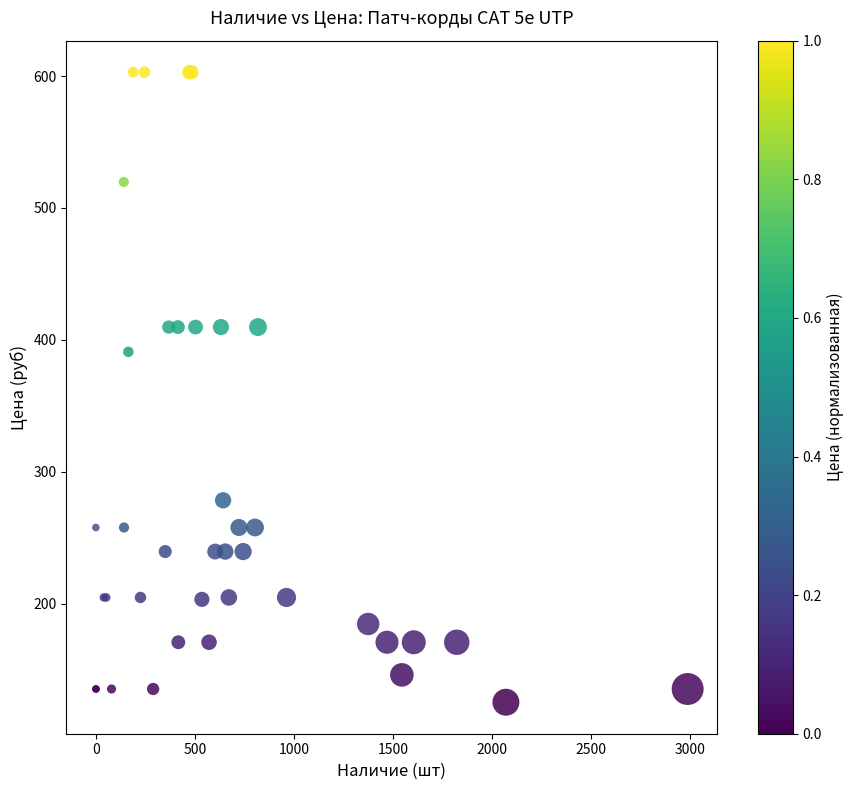

What Y value in the scatter plot is closest to 364?

390.9